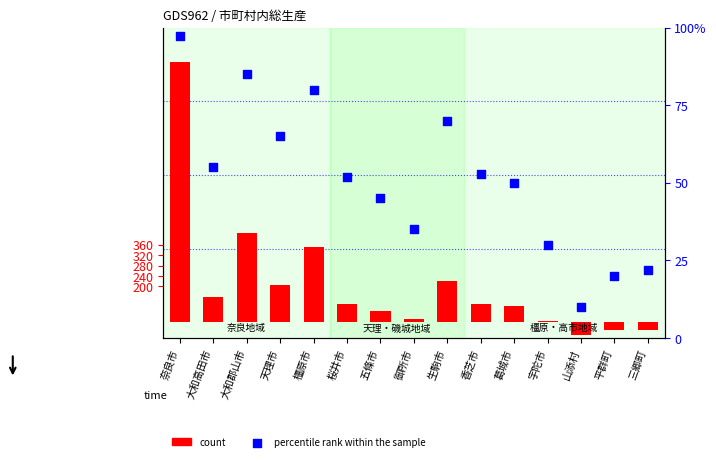

What is the total value across all series at 大和郡山市?

345422.0